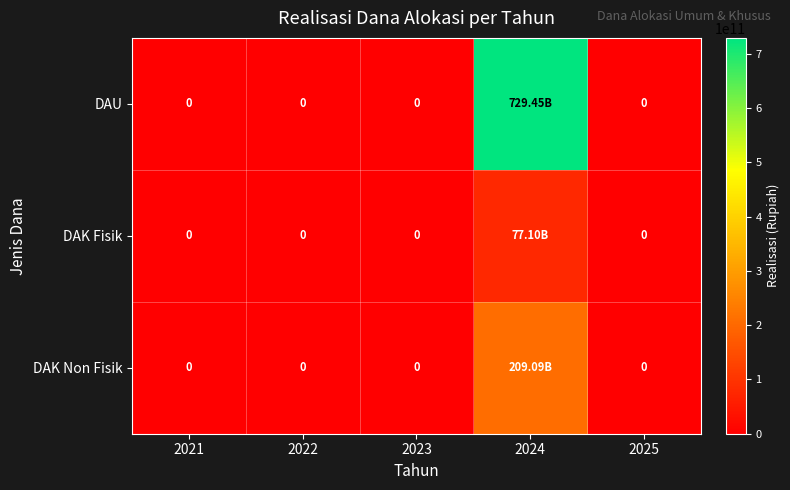

What is the greatest value displayed?

729450461000